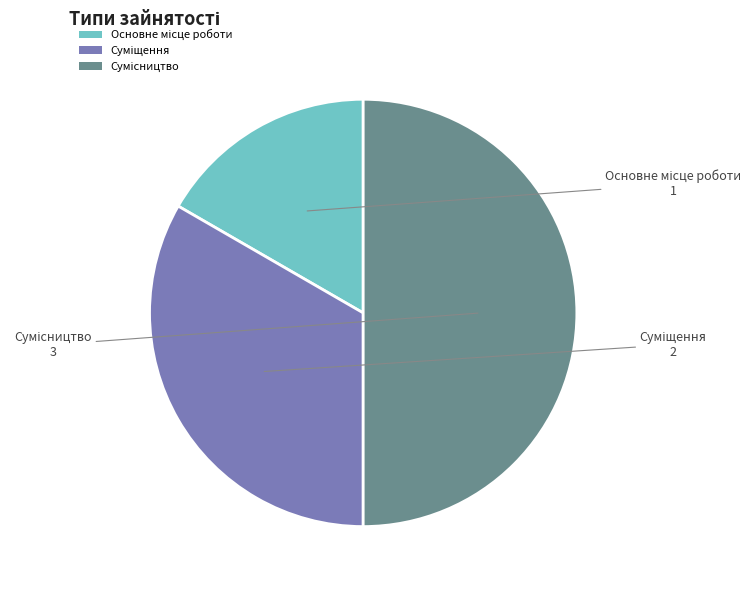

Rank the categories by value from highest to lowest.

Сумісництво, Суміщення, Основне місце роботи